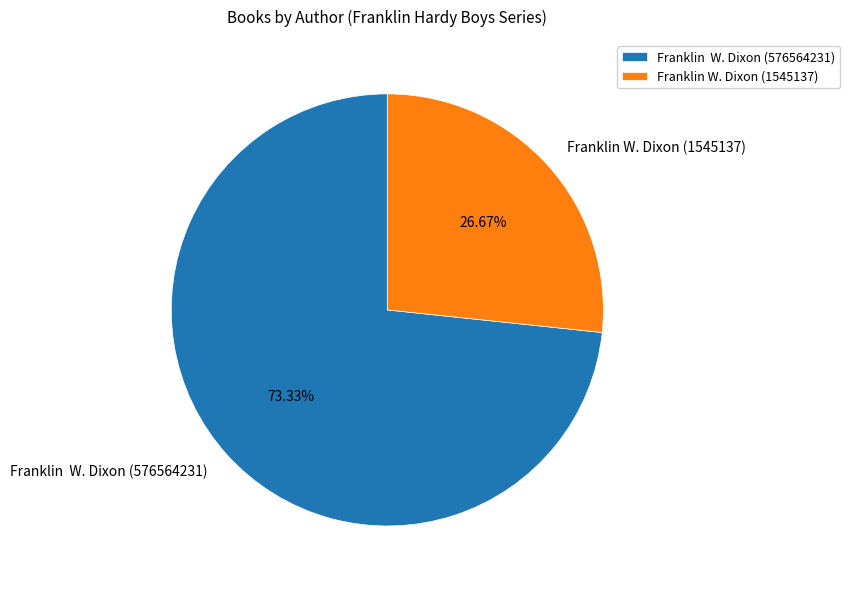

What is the smallest slice in the pie chart?

Franklin W. Dixon (1545137)